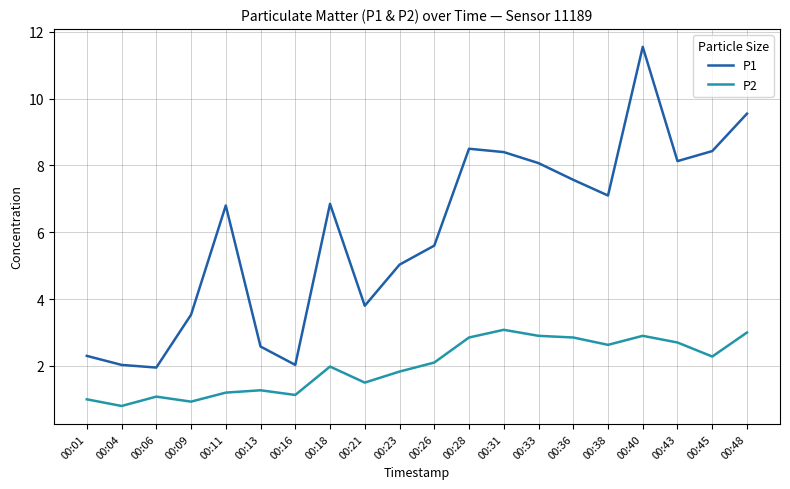

Is this an area chart (filled region under the line)?

No